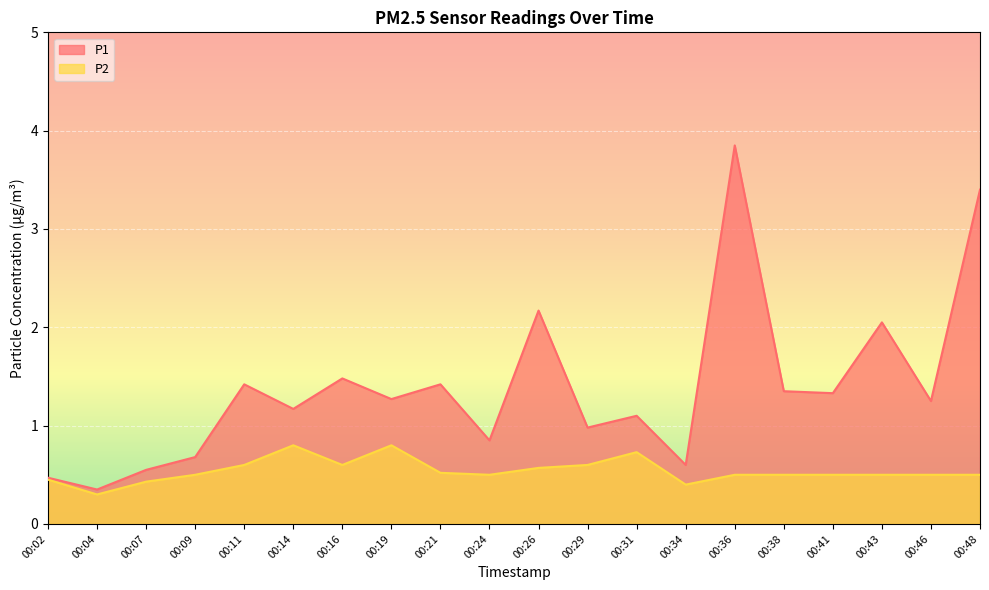

How many lines are shown in the chart?

2